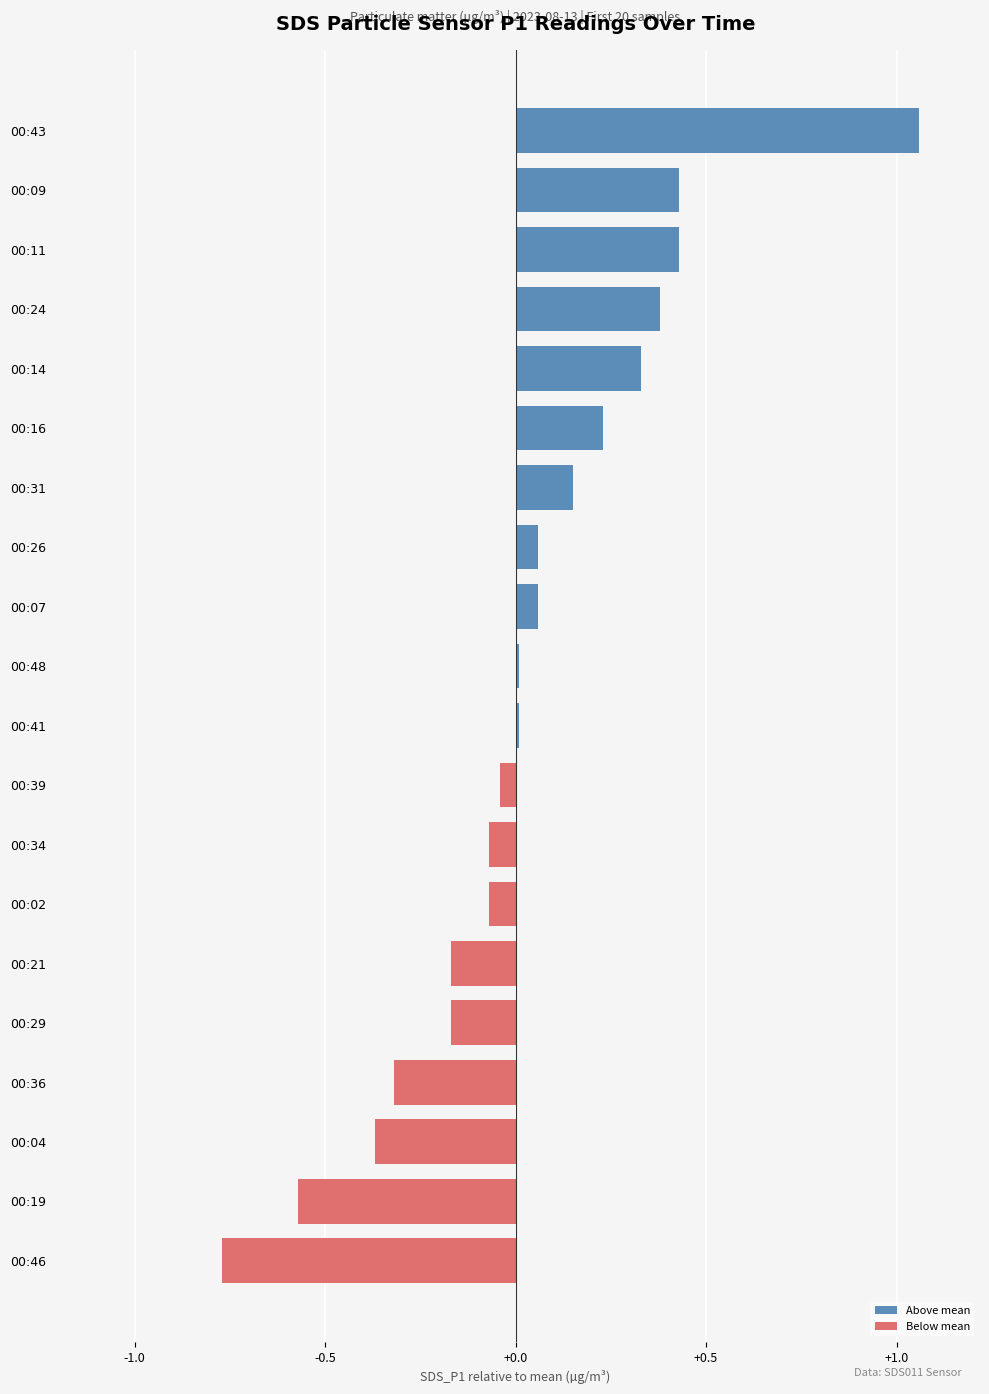

What is the sum of all values?

0.6